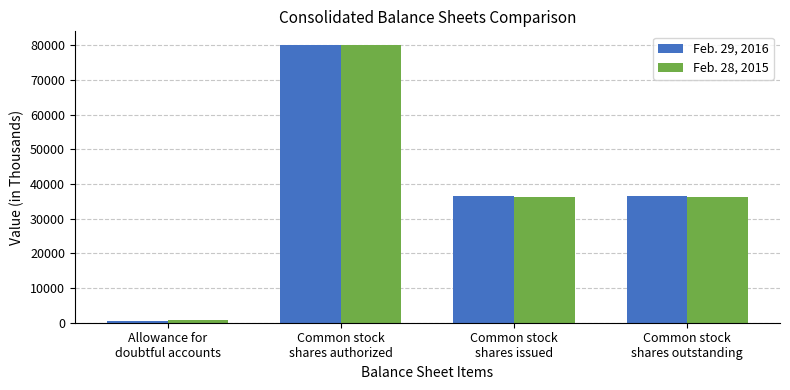

The Feb. 29, 2016 series shows 80000 at Common stock
shares authorized. True or false?

True